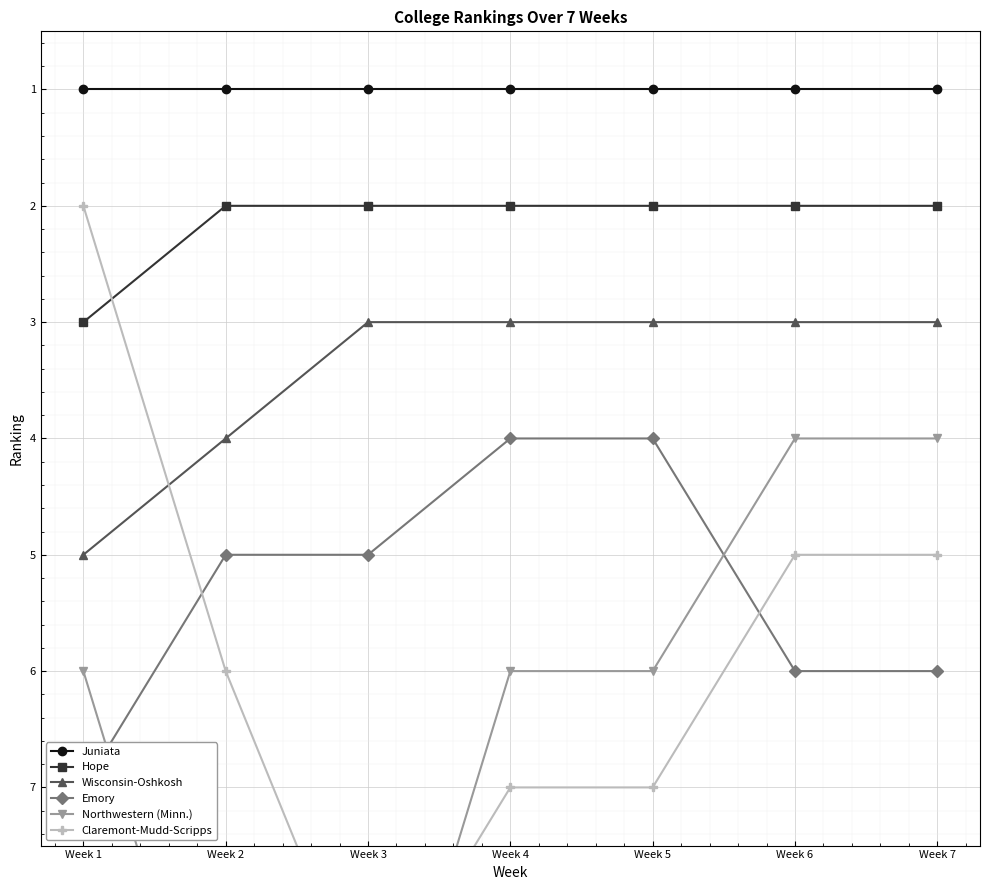

At which category does the chart reach its minimum across all series?

Week 1